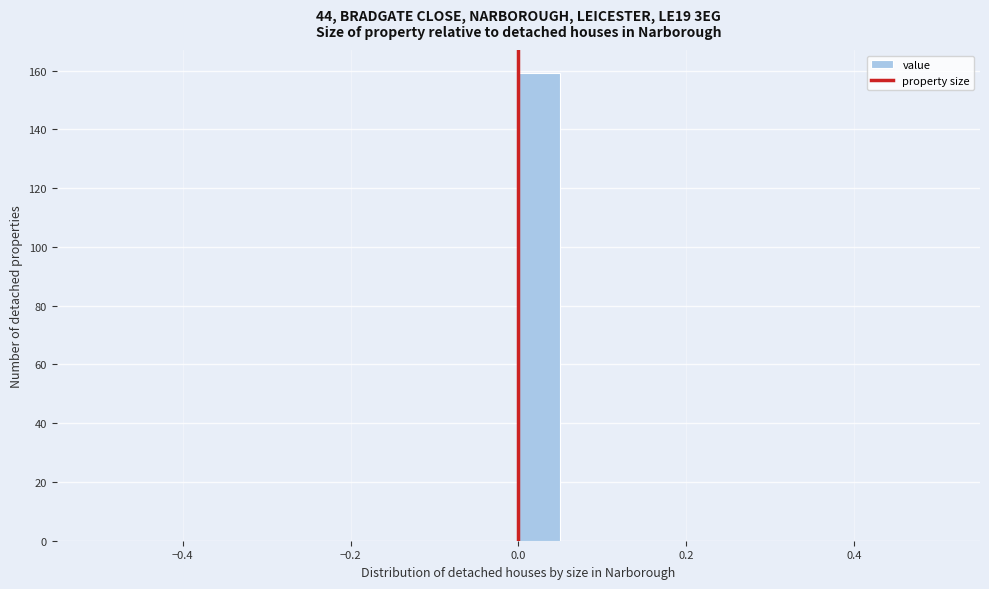

Around what value on the x-axis is the tallest bar? Give the approximate position of its centre, as read against the axis.

0.02